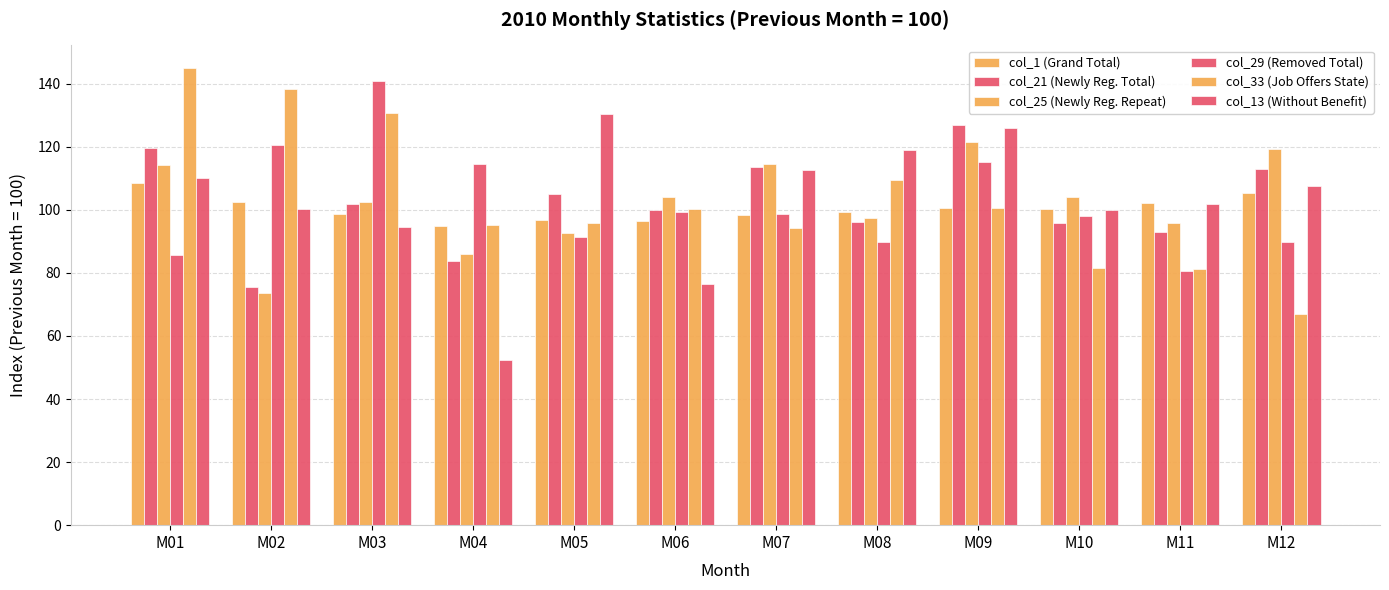

What is the maximum value for col_21 (Newly Reg. Total)?

126.8